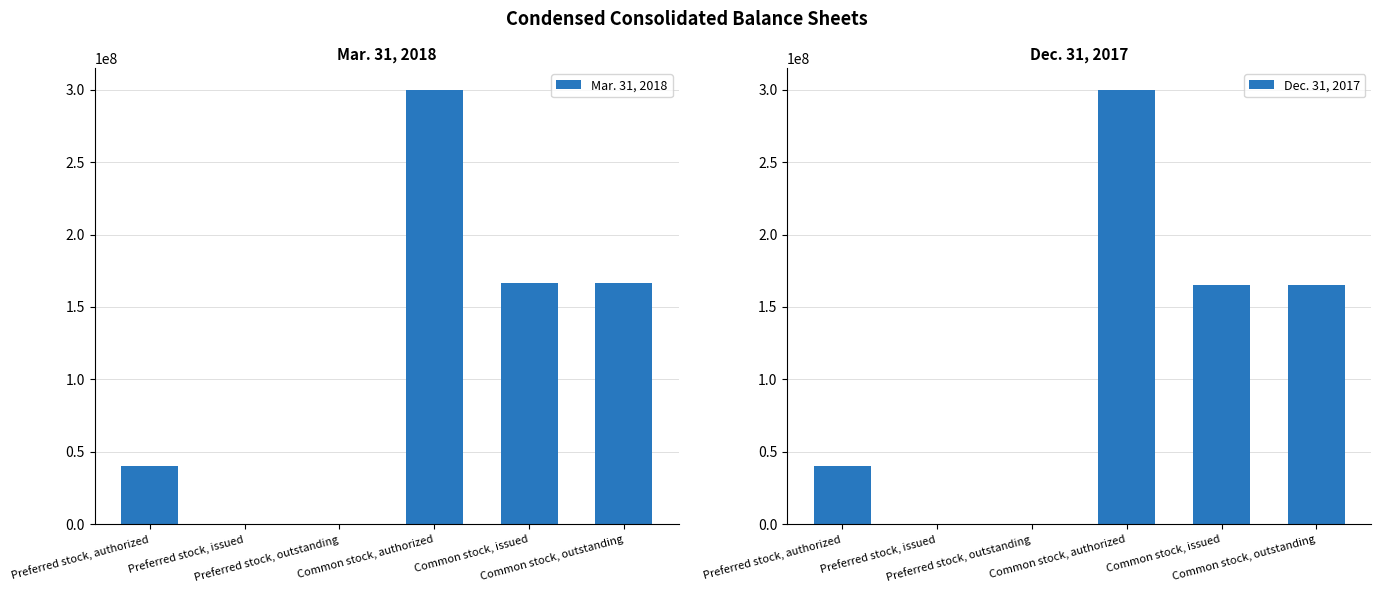

Rank the series by their average value, from highest to lowest.

Mar. 31, 2018, Dec. 31, 2017